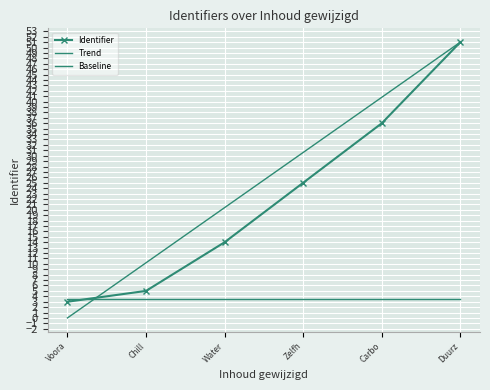

Reading left to right, extract all data points from this chart.

Identifier: 3.0	5.0	14.0	25.0	36.0	51.0
Trend: 0.0	10.2	20.4	30.6	40.8	51.0
Baseline: 3.5	3.5	3.5	3.5	3.5	3.5